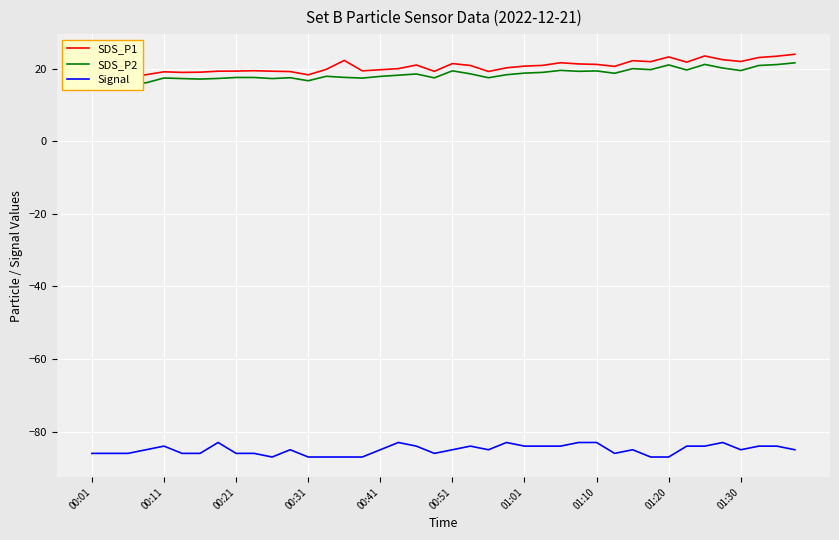

What is the maximum value shown in the chart?

24.0